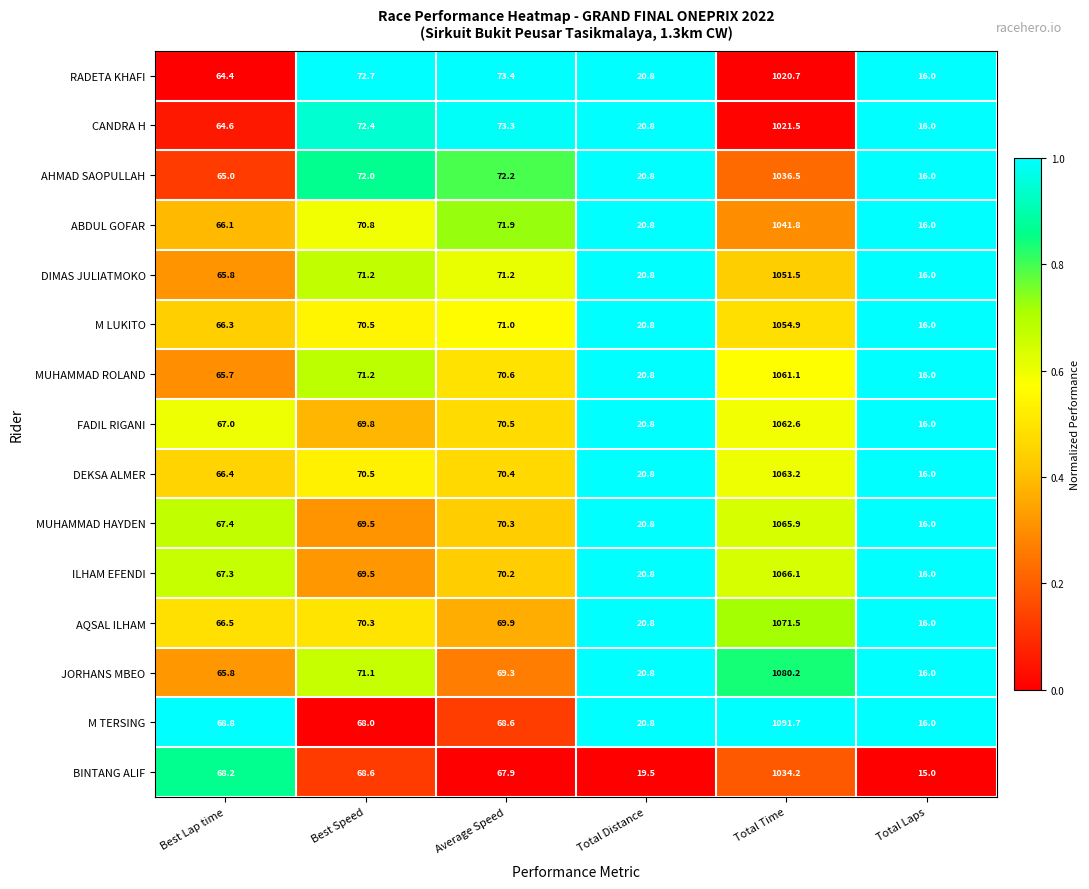

At which label does AQSAL ILHAM first exceed 69?

Best Speed